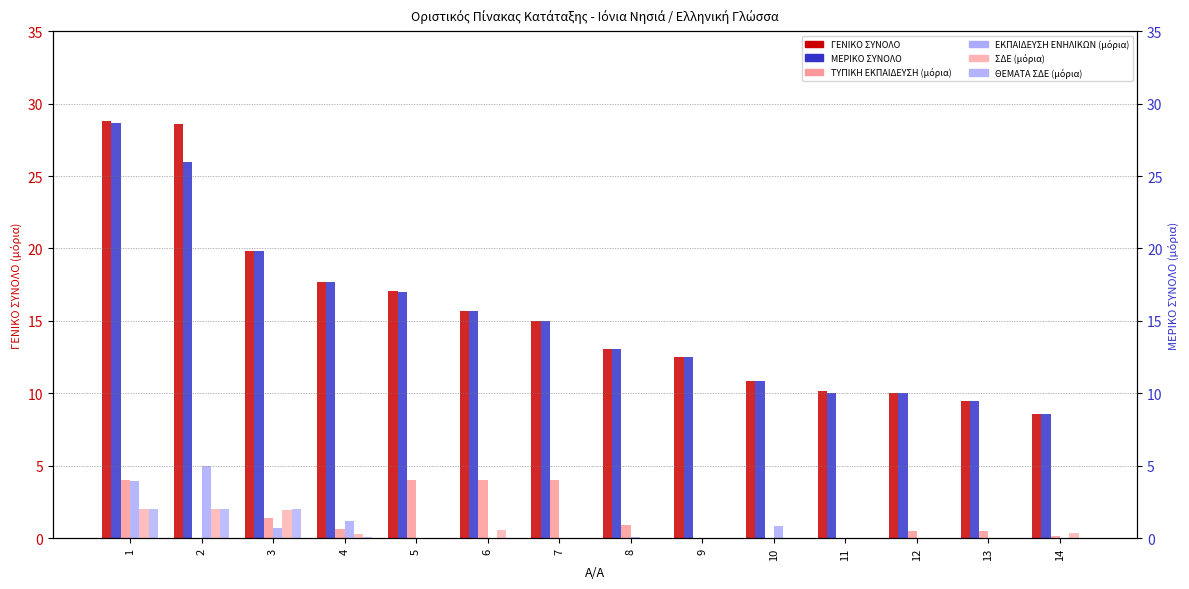

True or false: ΕΚΠΑΙΔΕΥΣΗ ΕΝΗΛΙΚΩΝ (μόρια) has a value of 0.0 at 6.

True